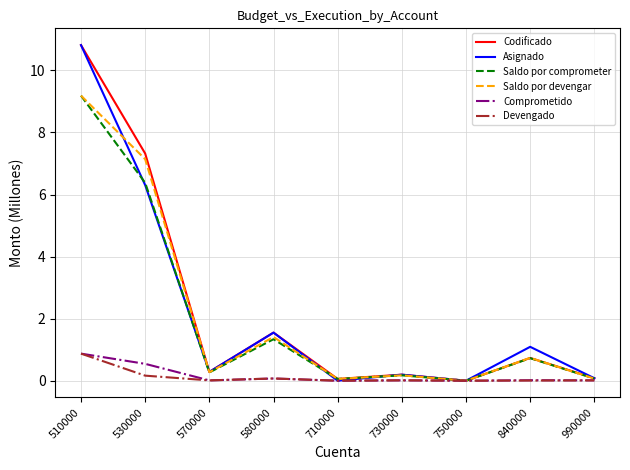

What is the difference between the highest and lowest values at 730000?

0.2